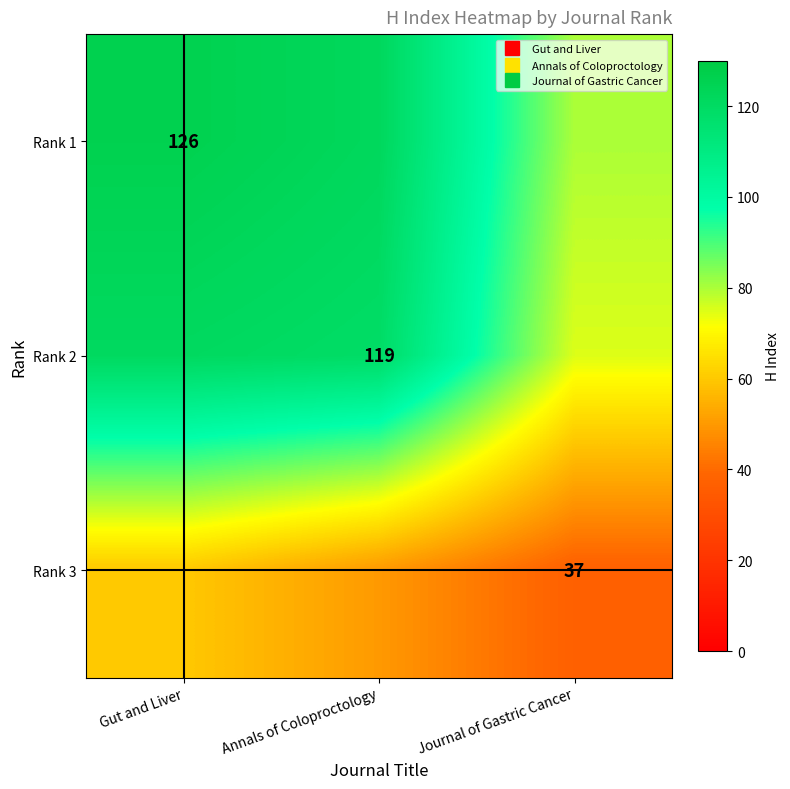

True or false: Rank 2 has a value of 121 at Gut and Liver.

True